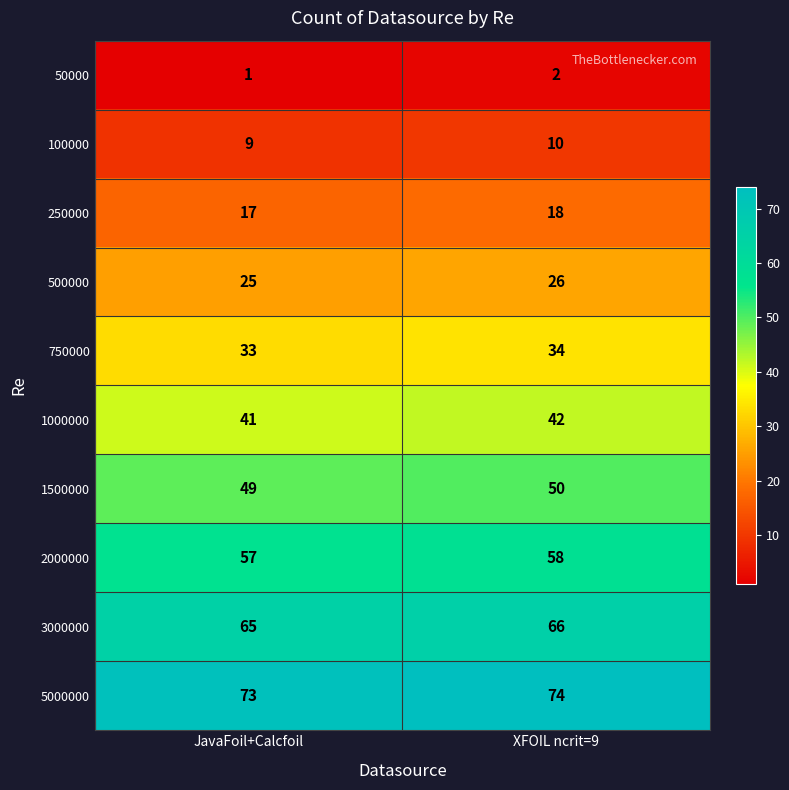

Is it true that 250000 equals 18 at XFOIL ncrit=9?

True